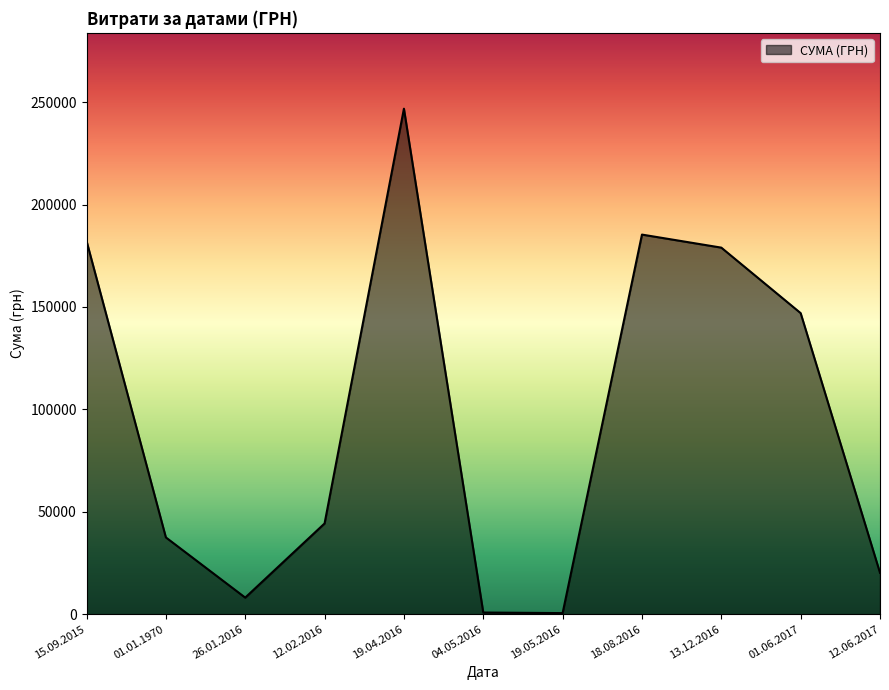

What is the approximate value at 01.01.1970?

37484.6